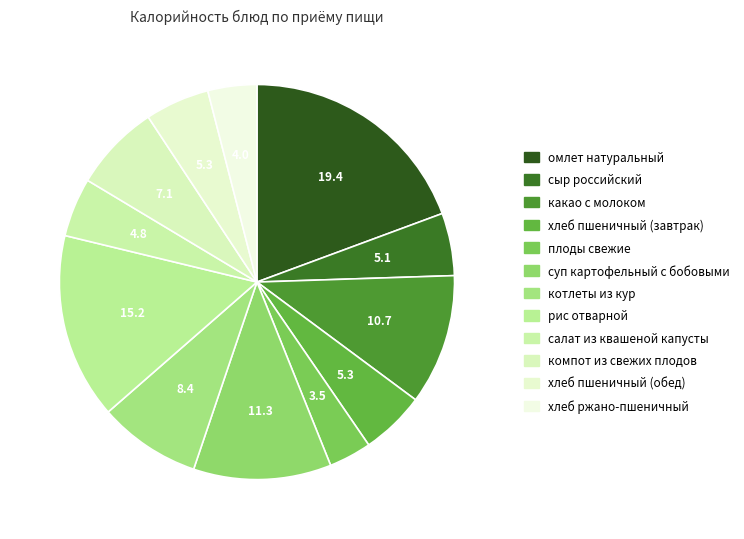

Is there a majority slice in this chart?

No